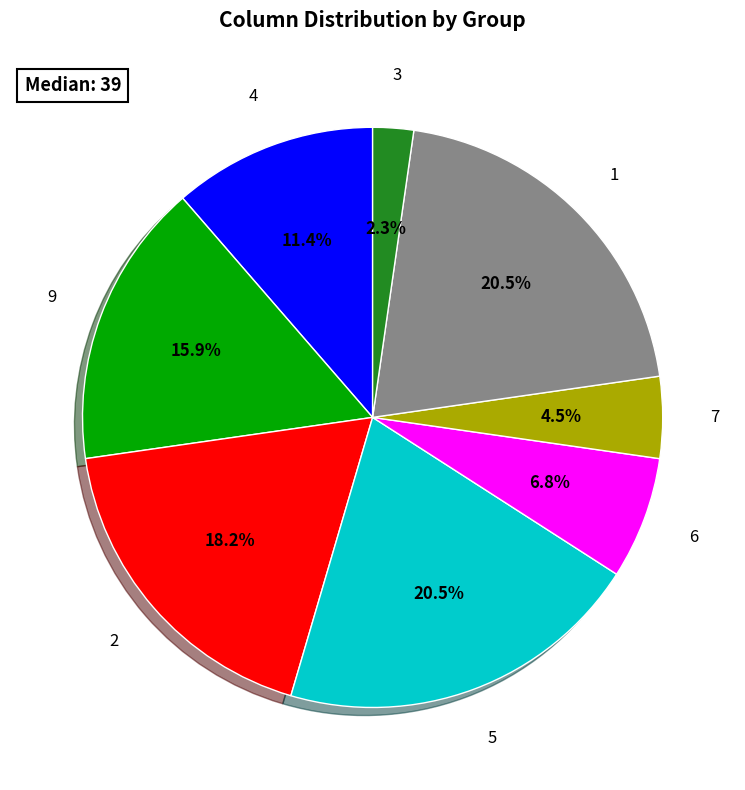

Does any single category account for the majority?

No